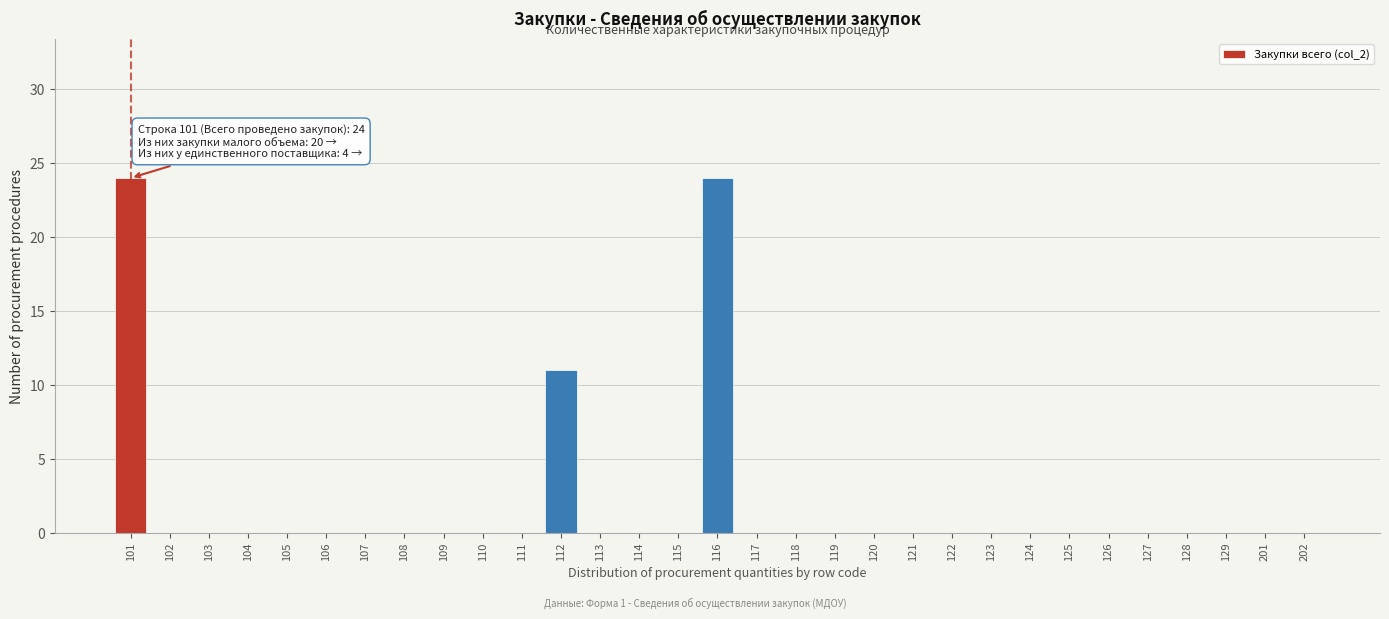

What is the sum of all values?

59